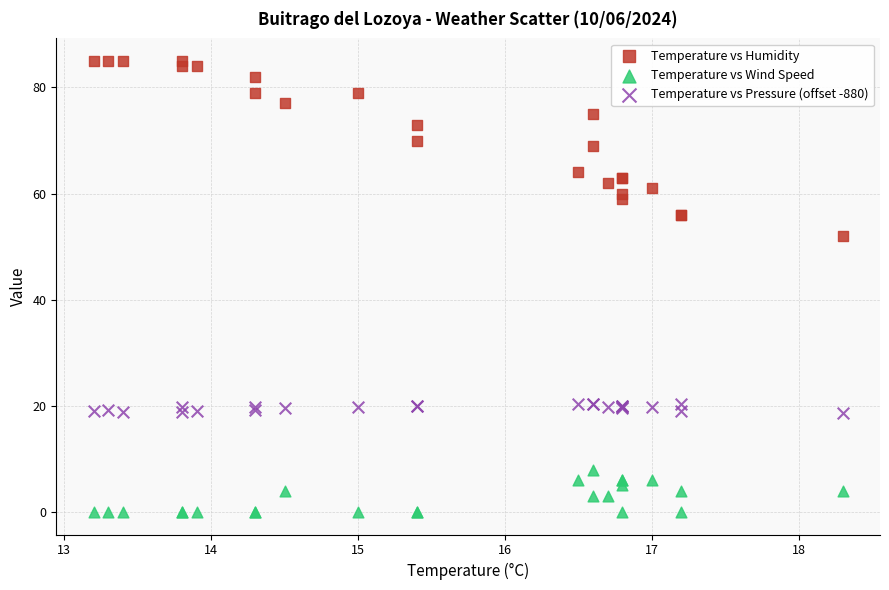

Which series reaches the maximum Y coordinate?

Temperature vs Humidity